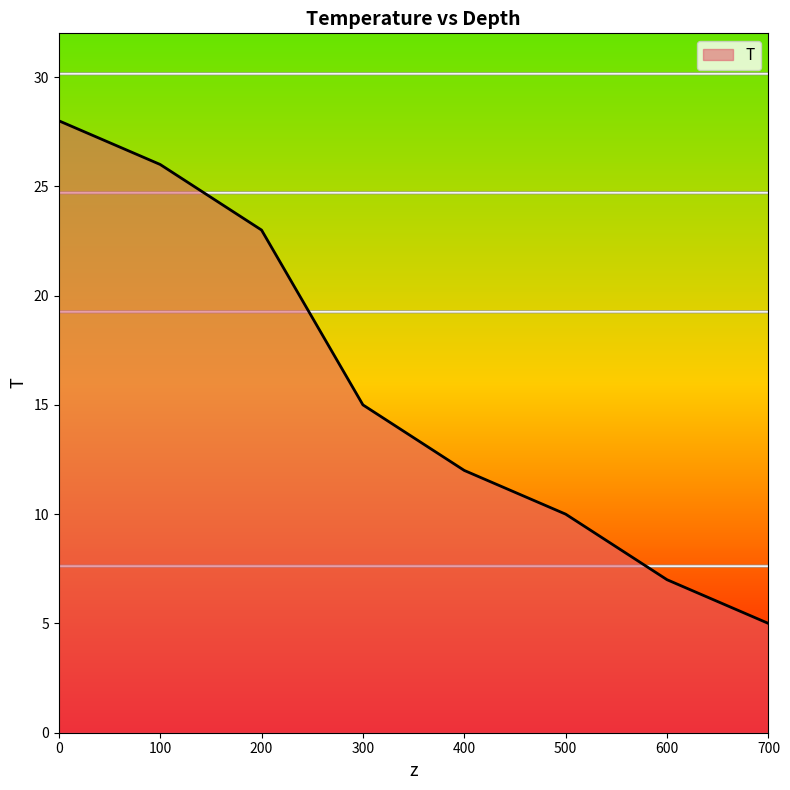

What is the difference between the second highest and second lowest values?

19